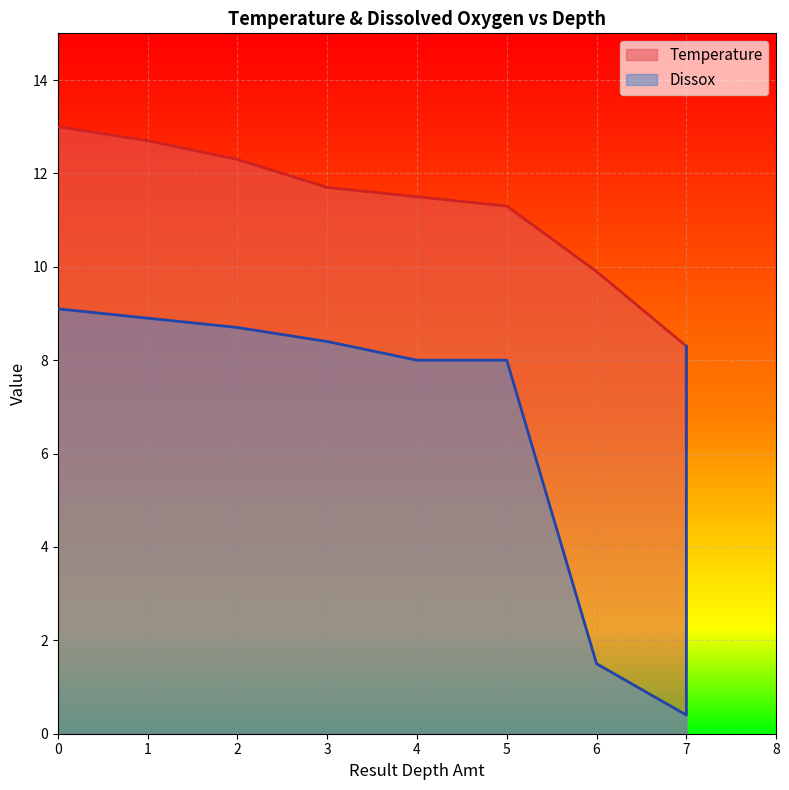

At 2, list the series in order from largest to smallest.

Temperature, Dissox